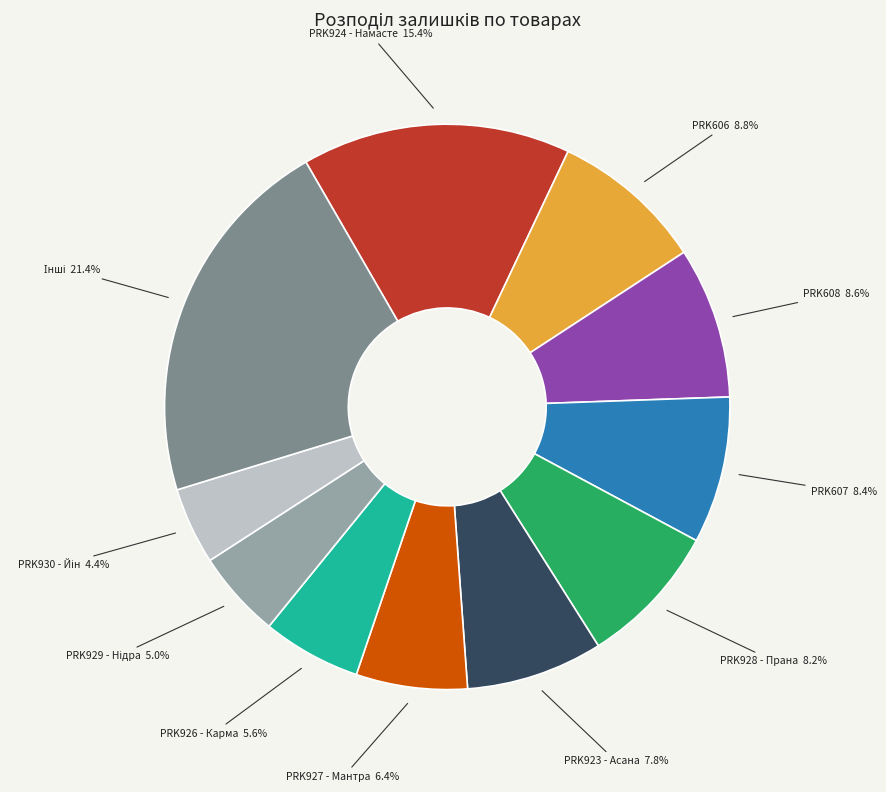

Does any single category account for the majority?

No